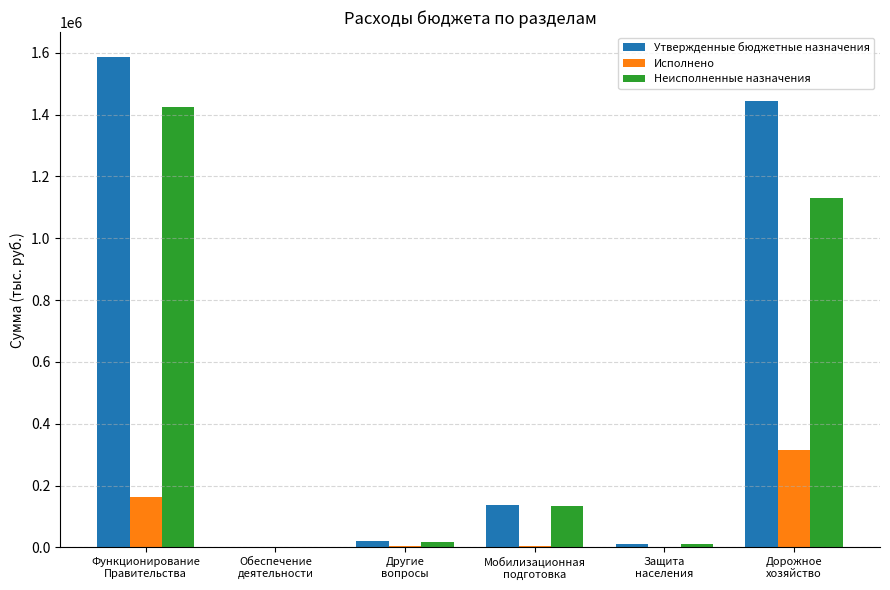

What is the sum of the Исполнено values at Мобилизационная
подготовка and Дорожное
хозяйство?

318561.5